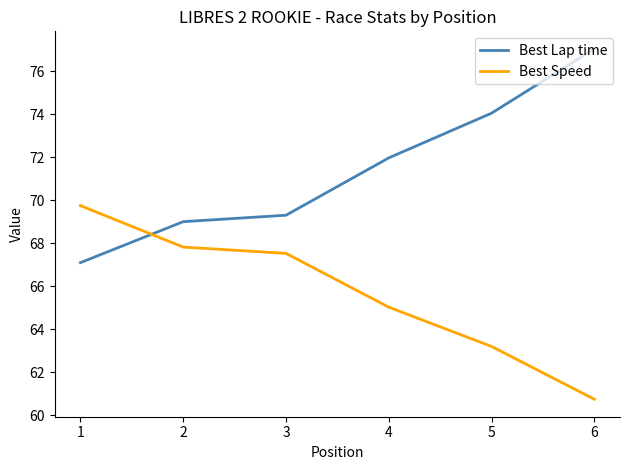

What is the sum of the Best Speed values at 2 and 1?

137.6